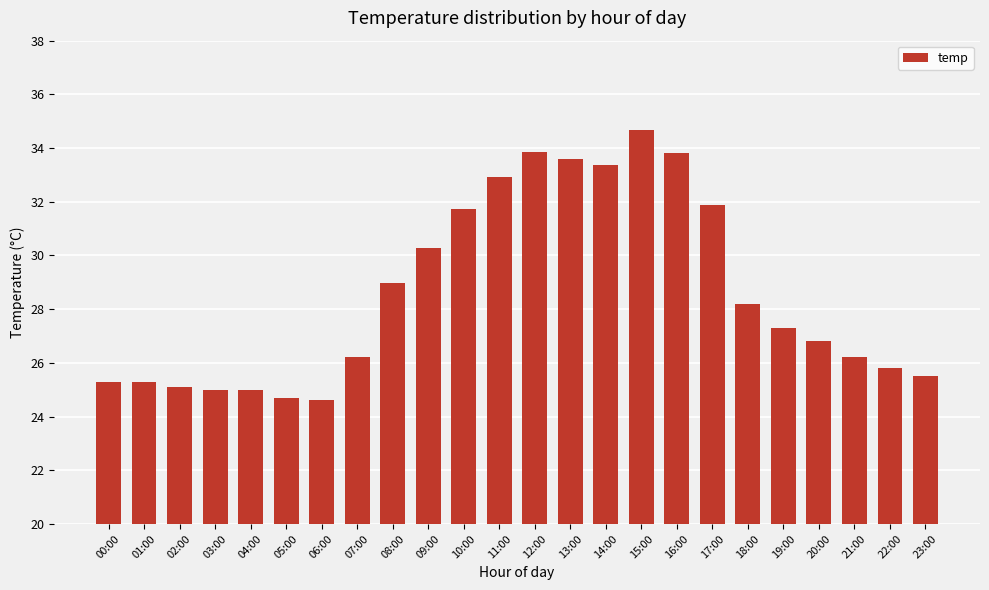

Are the bars grouped side by side (vs. stacked)?

No